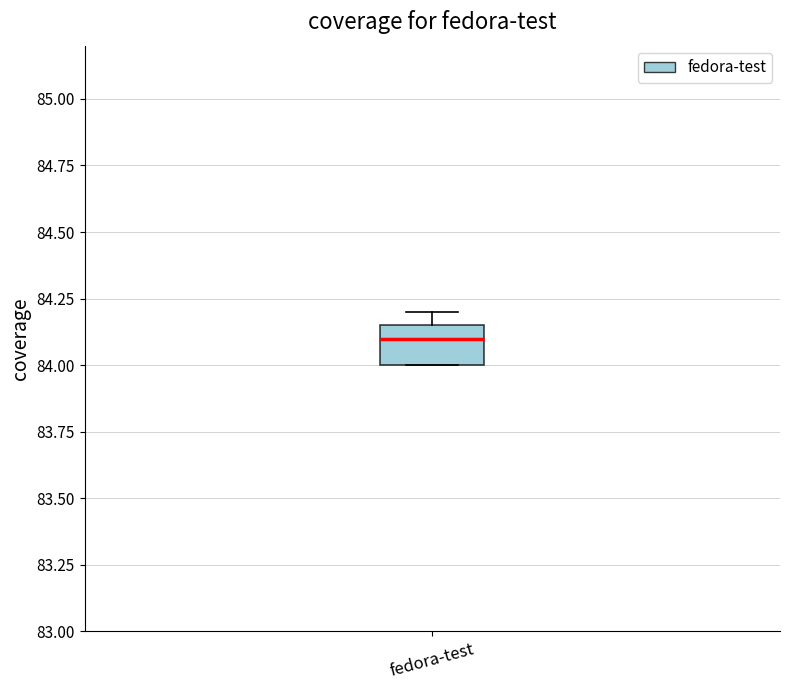

Transcribe this box plot: give where the median line is, the range the box spans, and where the two whiskers end, as read against the y-axis. The values are not printed on the chart, so give them approximately, as read against the axis.

median 84.10, box 84.00 to 84.15, whiskers 84.00 to 84.20